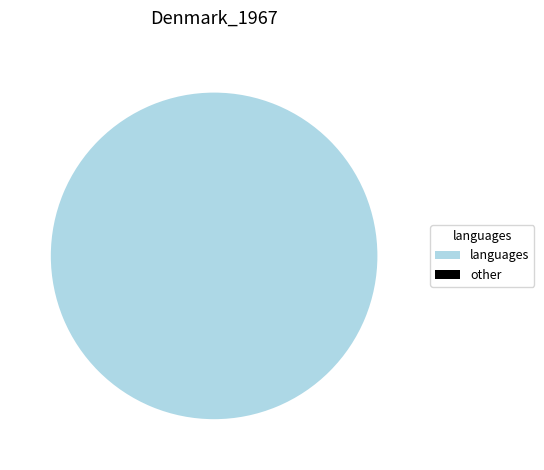

What is the largest slice in the pie chart?

matin